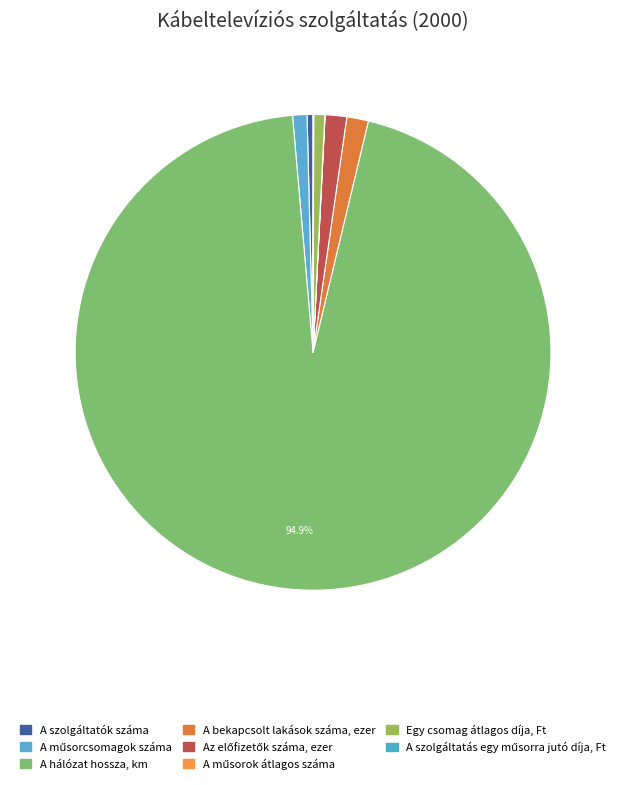

What is the change in value from A műsorok átlagos száma to Egy csomag átlagos díja, Ft?

+805